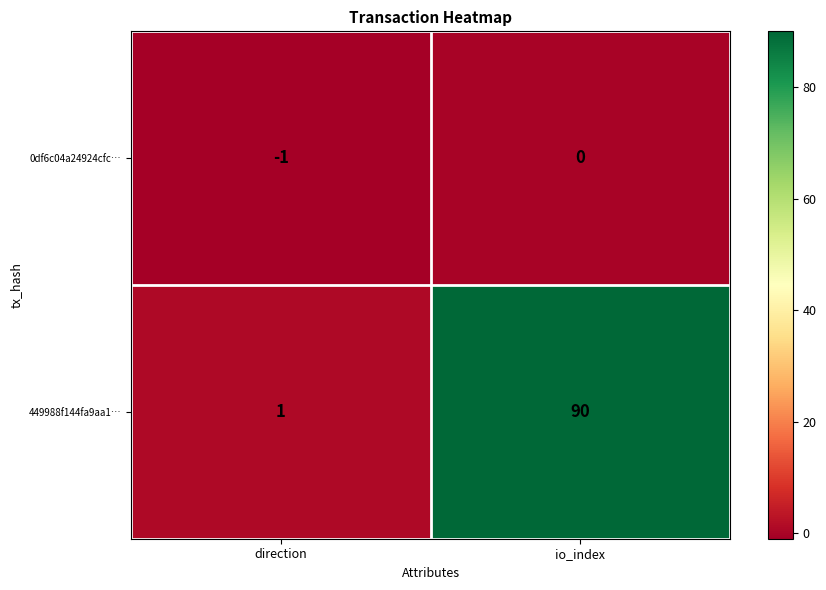

What is the minimum value shown in the chart?

-1